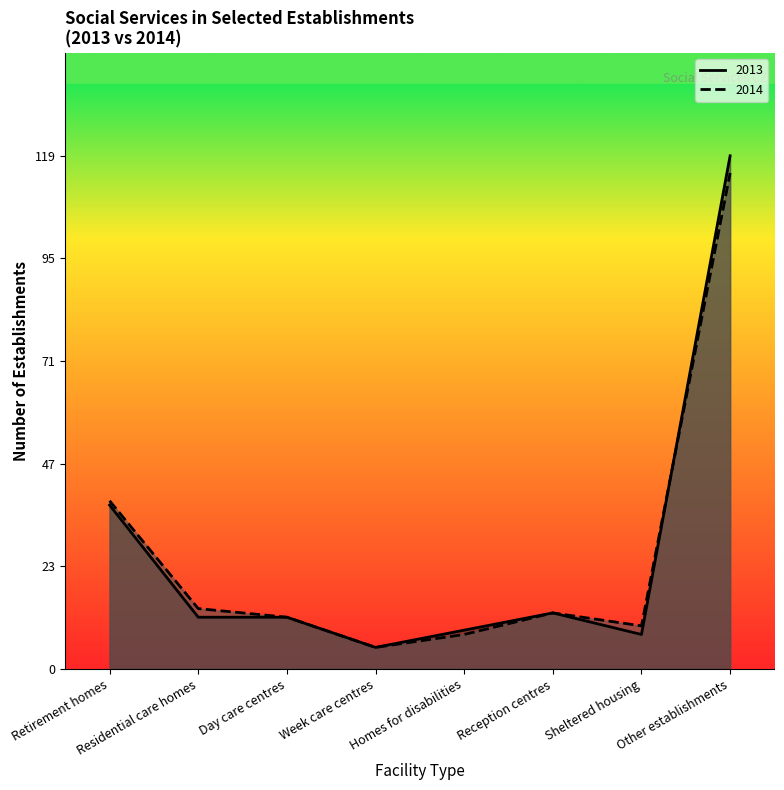

How many series are shown in this chart?

2